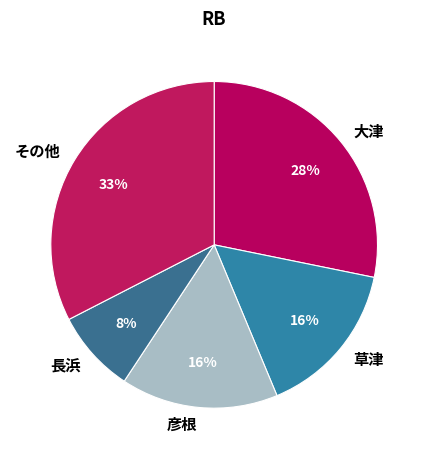

What is the smallest slice in the pie chart?

長浜